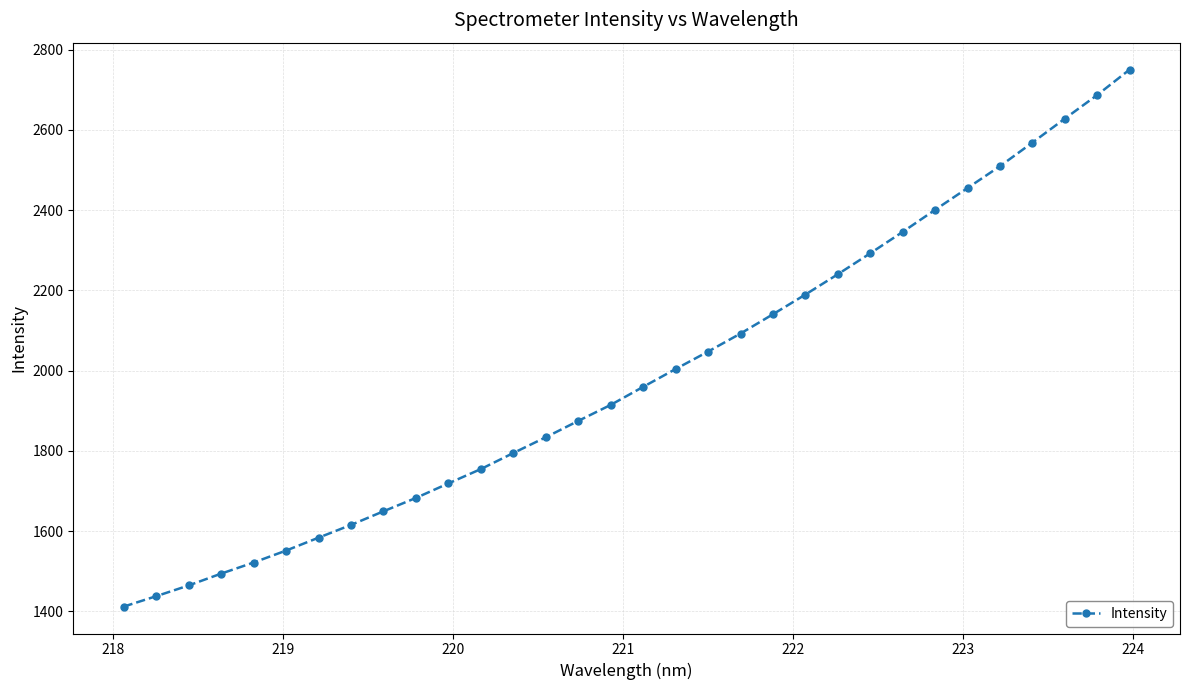

True or false: the data has more than 2 interior local peaks.

False